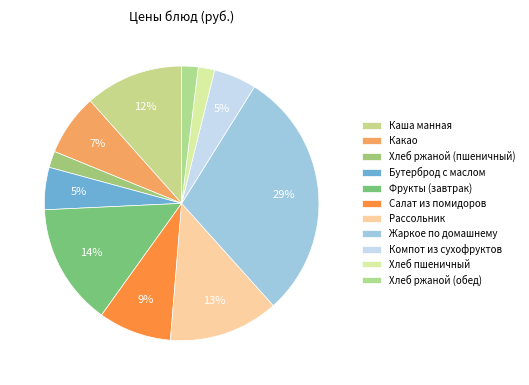

Which slice is the smallest?

Хлеб ржаной (пшеничный)